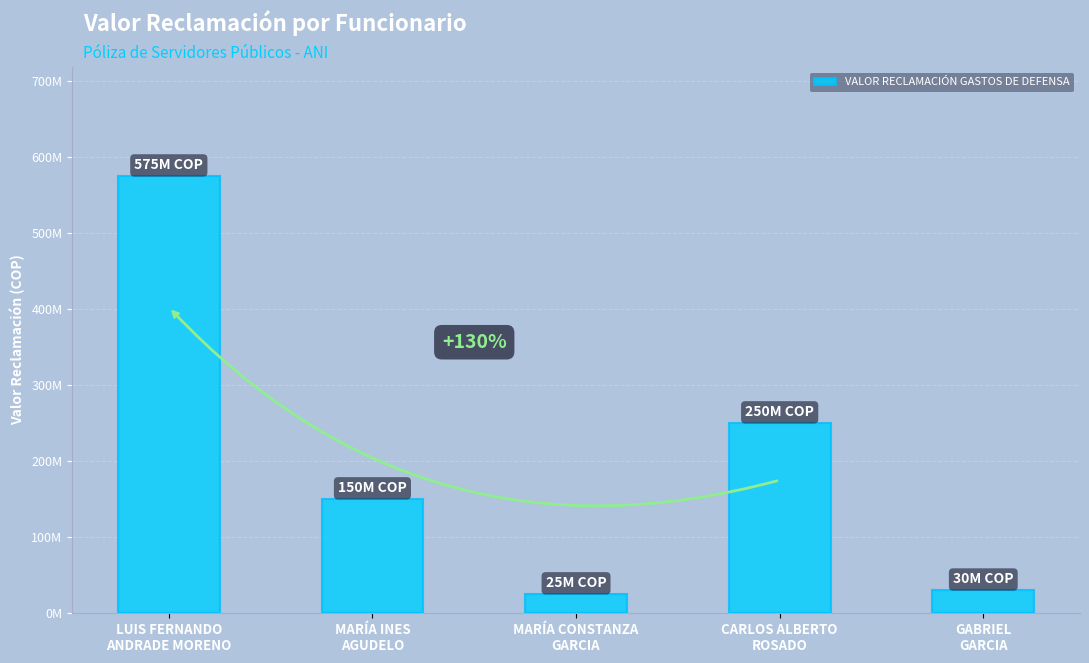

What is the difference between the values at MARÍA CONSTANZA
GARCIA and CARLOS ALBERTO
ROSADO?

225000000